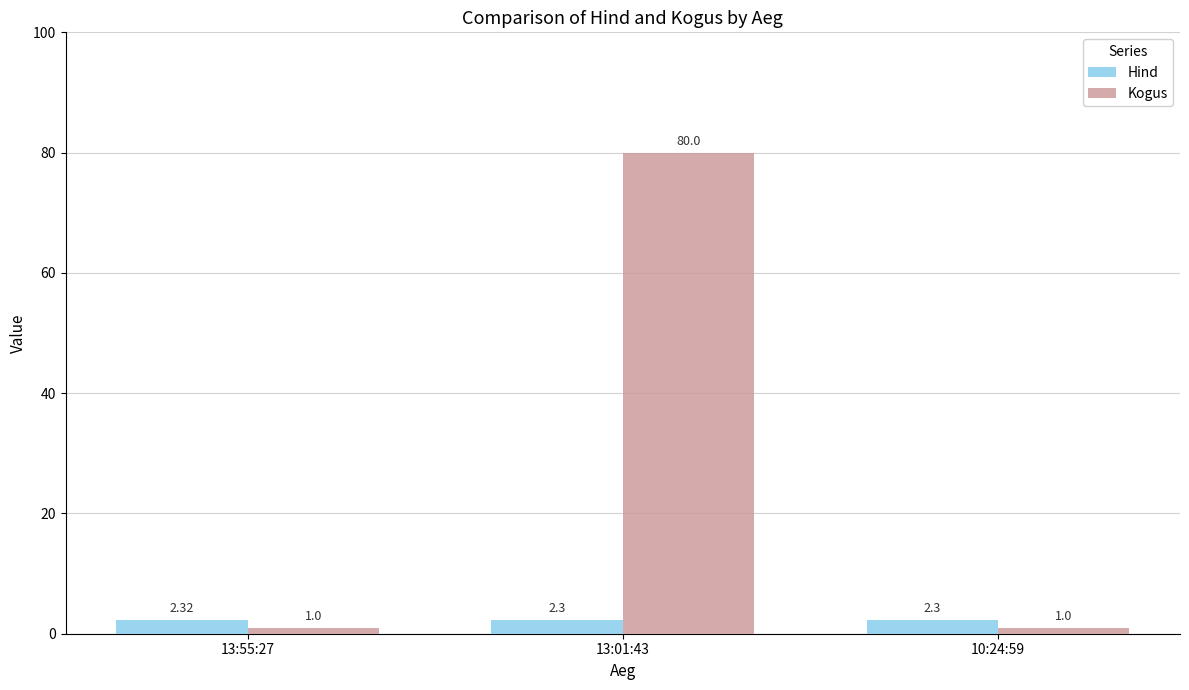

Rank the series by their average value, from lowest to highest.

Hind, Kogus